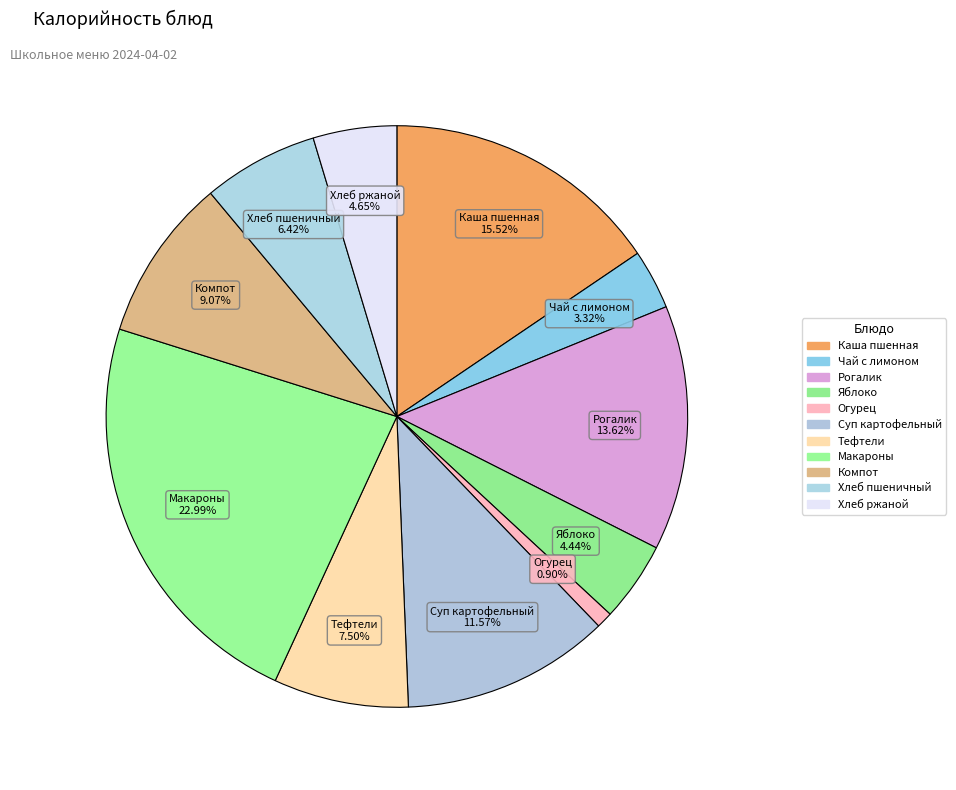

Does any single category account for the majority?

No